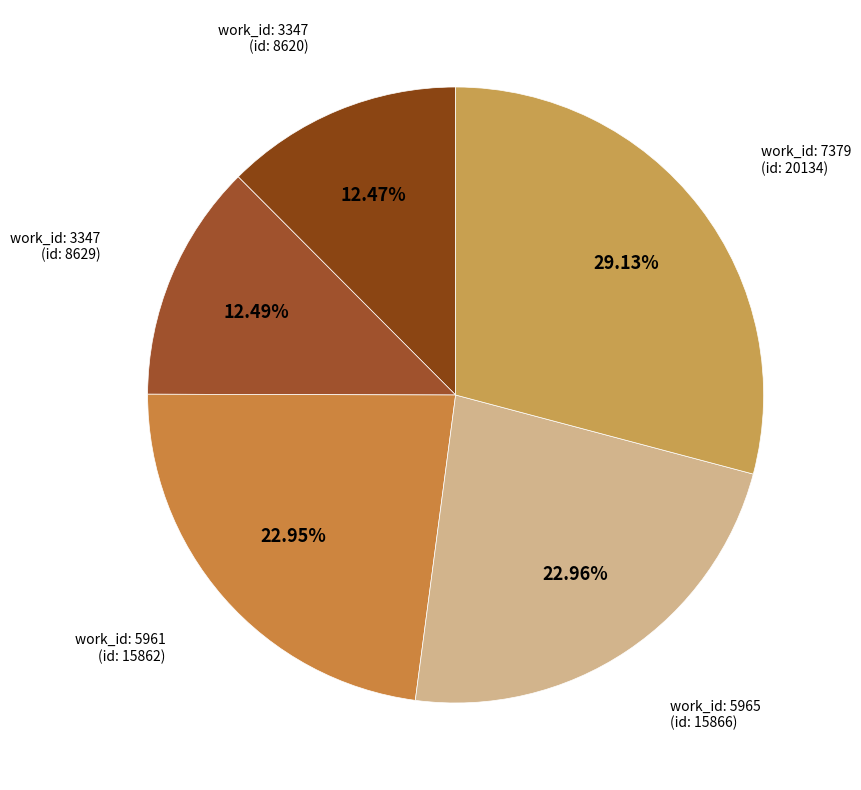

Do work_id: 3347 (id: 8629) and work_id: 5961 (id: 15862) together represent more than half of the pie?

No